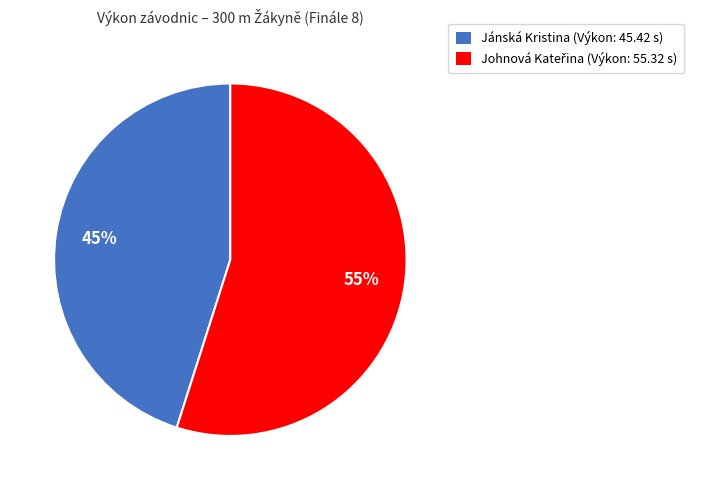

Does any single category account for the majority?

Yes